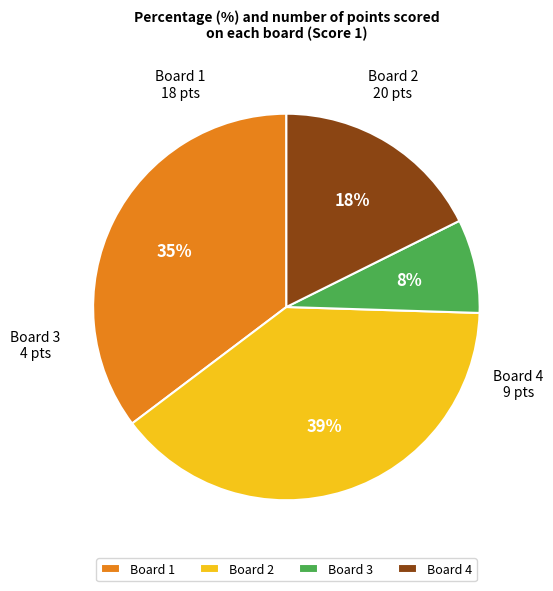

Is it true that Board 1 is 23% of the pie?

False